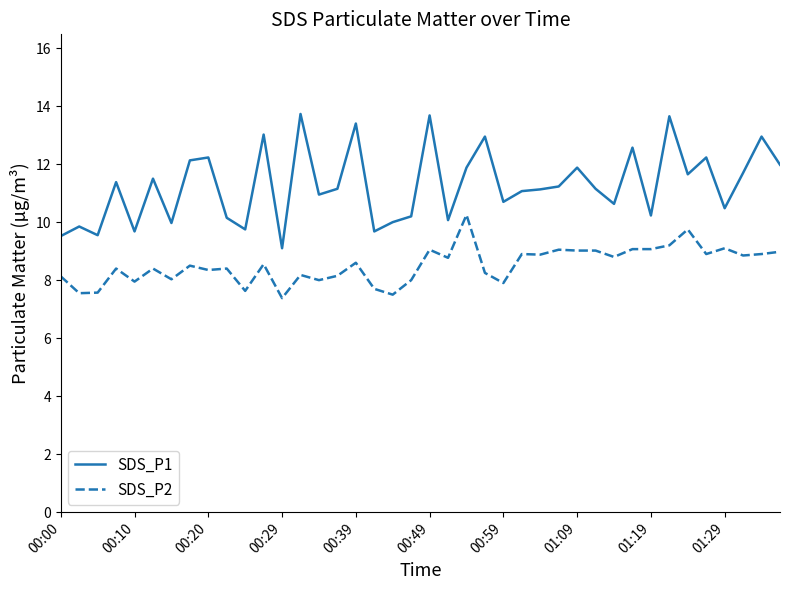

What is the greatest value displayed?

13.7